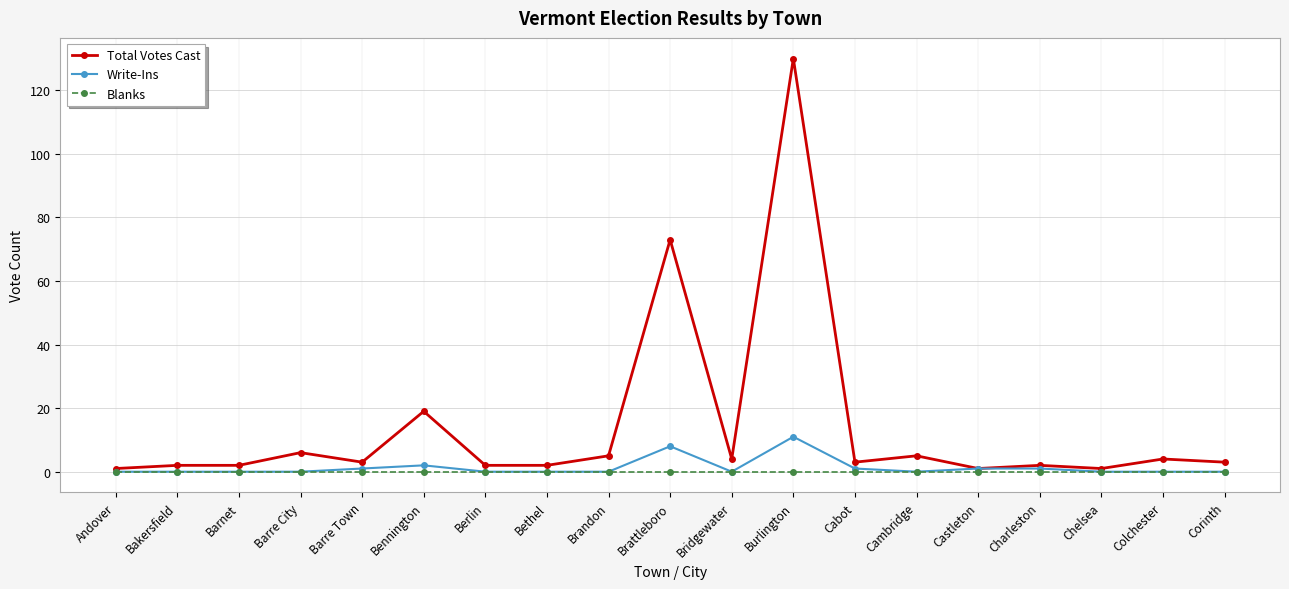

What is the difference between the Total Votes Cast values at Castleton and Barnet?

1